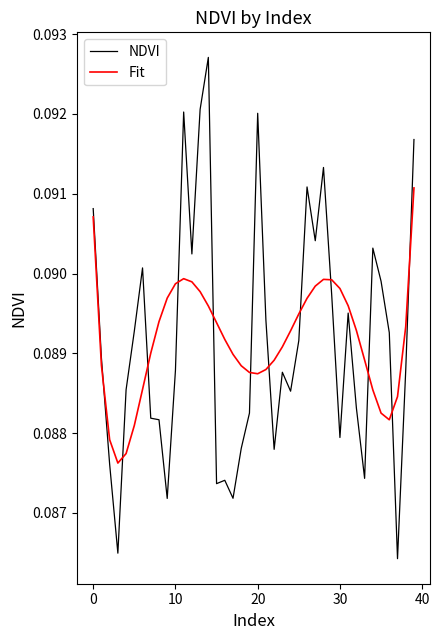

Which series has the widest spread of values?

NDVI